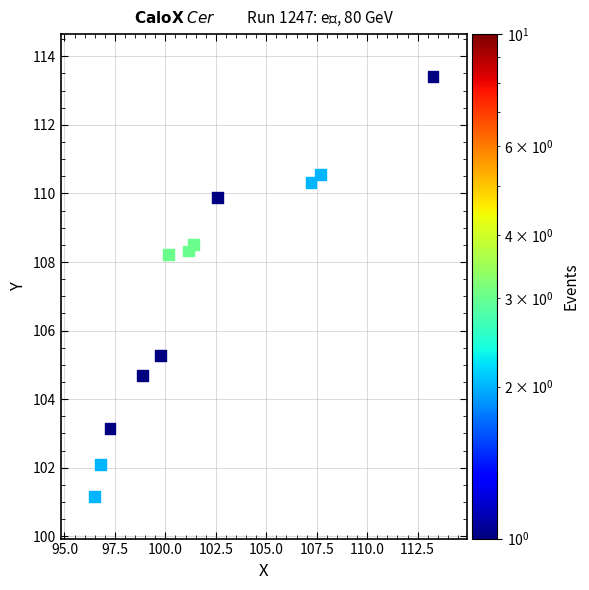

What is the average Y value?

107.1